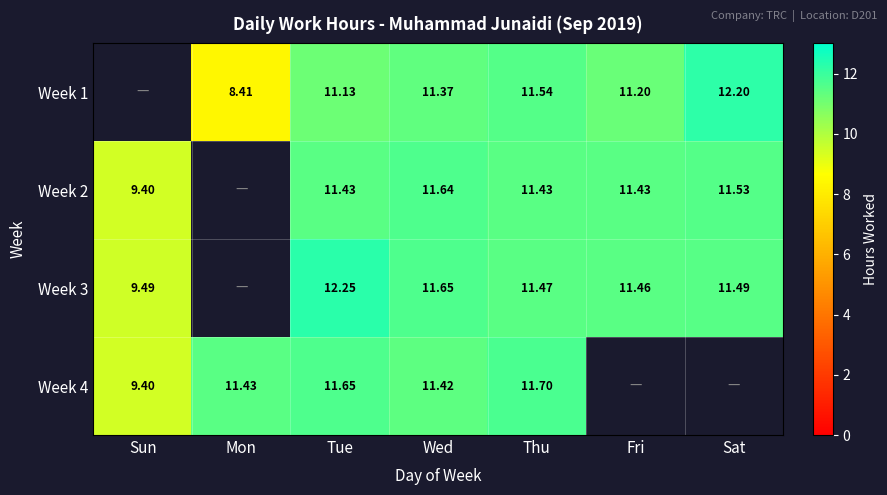

The Week 3 series shows 11.7 at Wed. True or false?

True